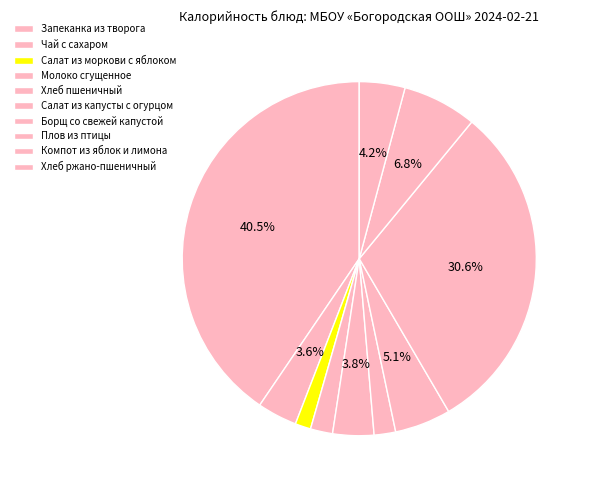

How many segments does this pie chart have?

10